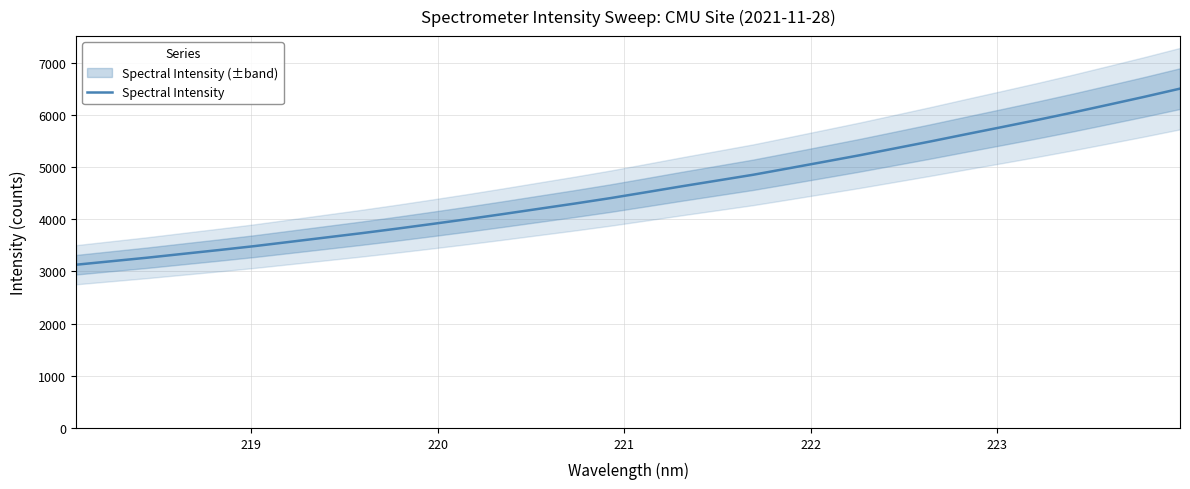

How many values exceed 4519?

16